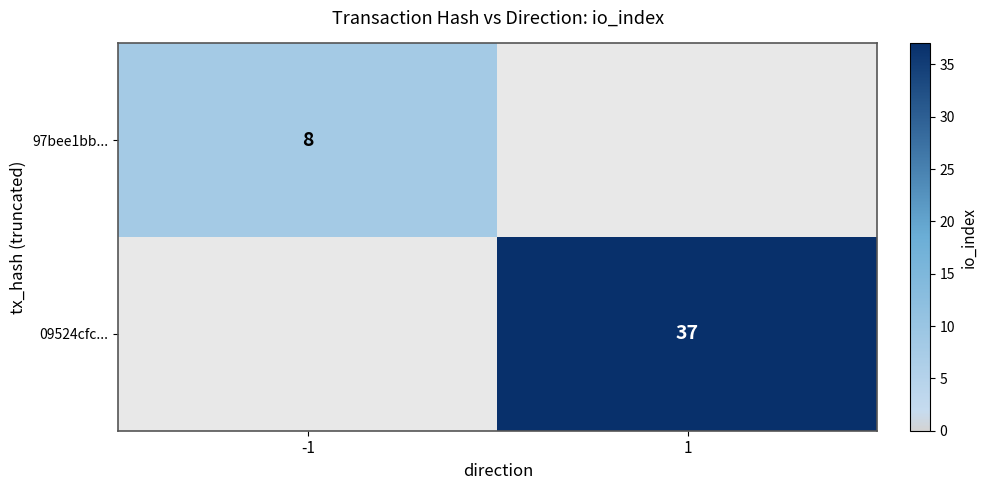

Is it true that 09524cfc... equals 37 at 1?

True